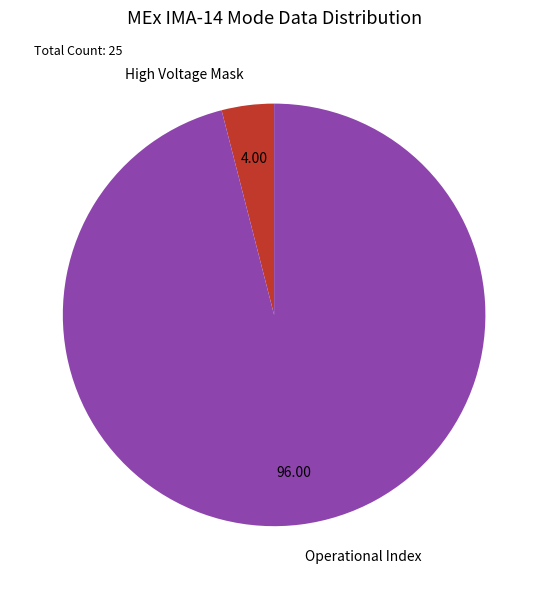

Which slice is the smallest?

High Voltage Mask